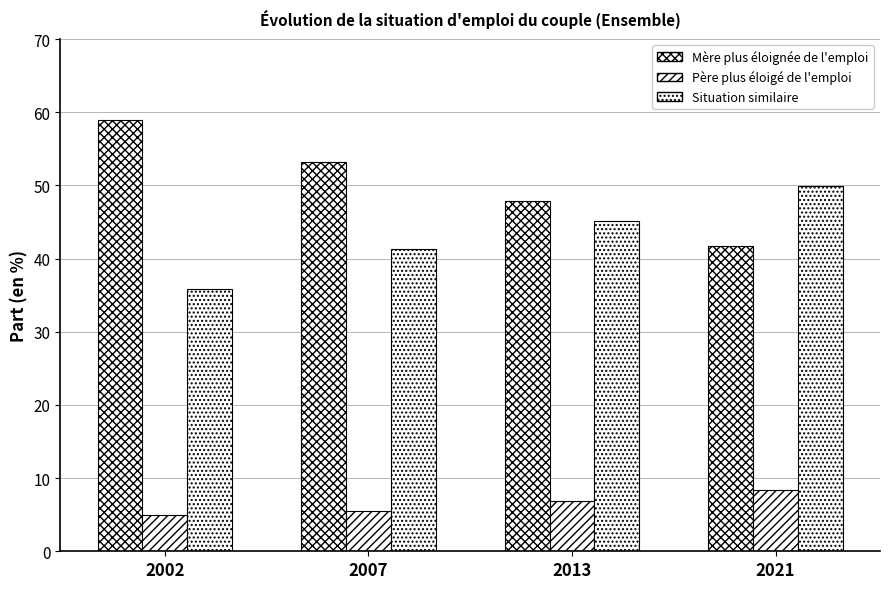

Read the Père plus éloigé de l'emploi value at 2002.

5.0